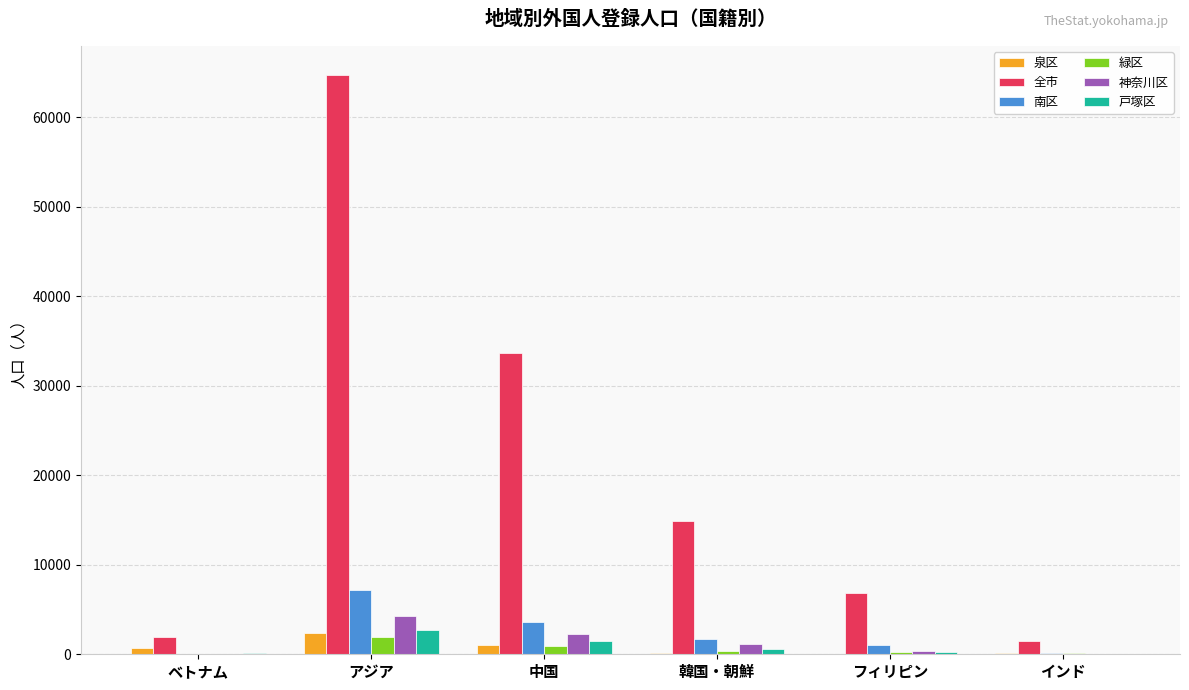

Which series has the largest total across all categories?

全市